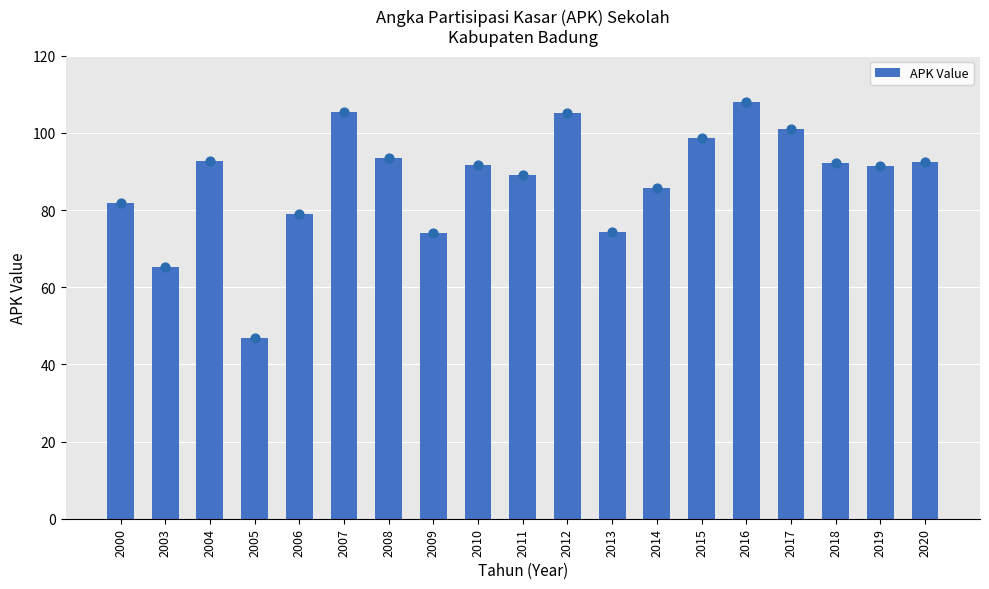

What is the ratio of the value at 2014 to the value at 2006?

1.1